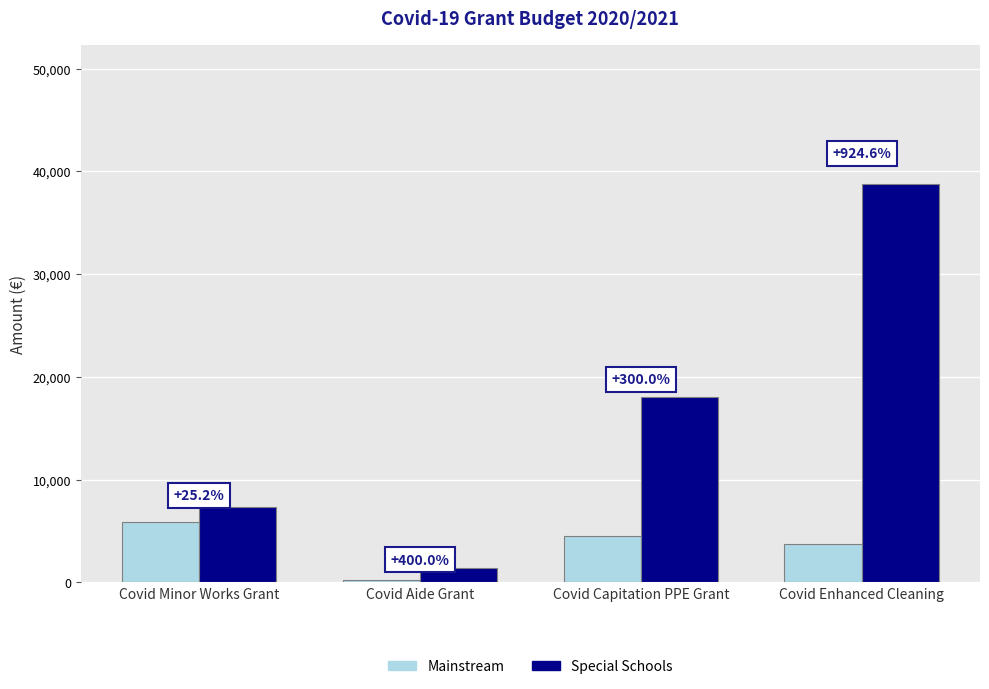

What is the label of the 4th bar from the right?

Covid Minor Works Grant